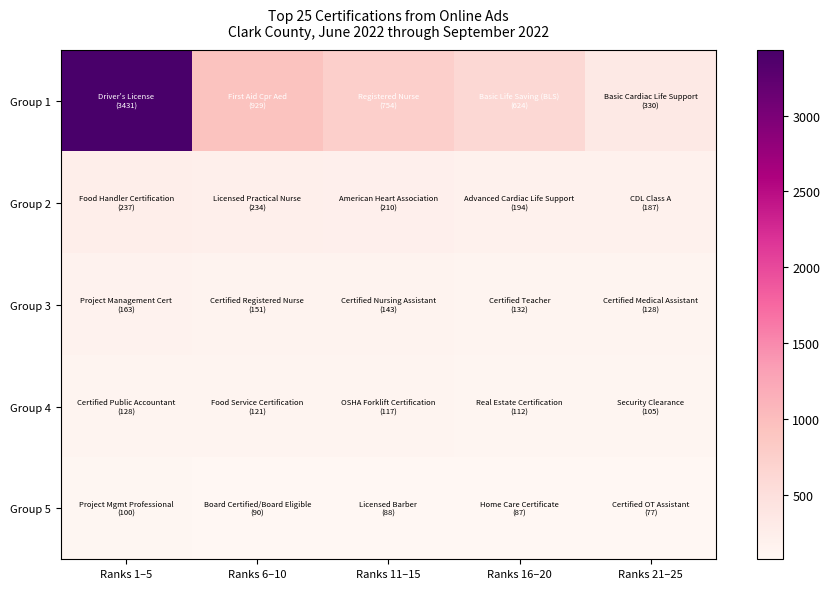

Rank the series at Ranks 11–15 from lowest to highest value.

Group 5, Group 4, Group 3, Group 2, Group 1